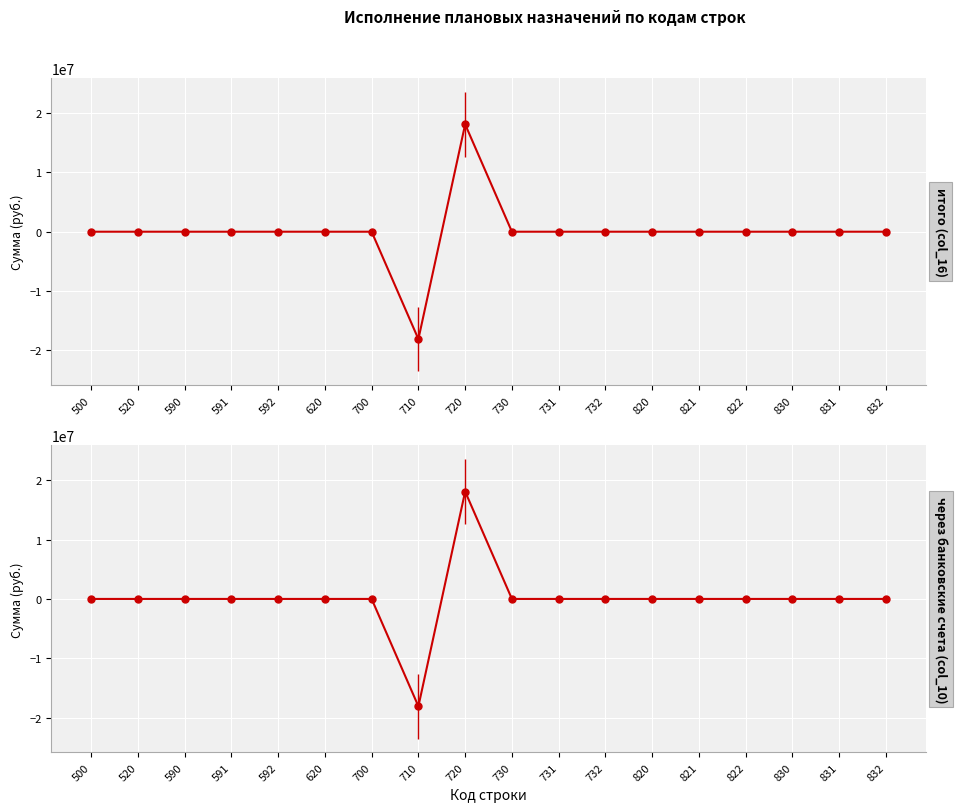

Reading left to right, extract all data points from this chart.

итого (col_16): 500=0.0	520=0.0	590=0.0	591=0.0	592=0.0	620=0.0	700=0.0	710=-18108547.3	720=18108547.3	730=0.0	731=0.0	732=0.0	820=0.0	821=0.0	822=0.0	830=0.0	831=0.0	832=0.0
через банковские счета (col_10): 500=0.0	520=0.0	590=0.0	591=0.0	592=0.0	620=0.0	700=0.0	710=-18108547.3	720=18108547.3	730=0.0	731=0.0	732=0.0	820=0.0	821=0.0	822=0.0	830=0.0	831=0.0	832=0.0